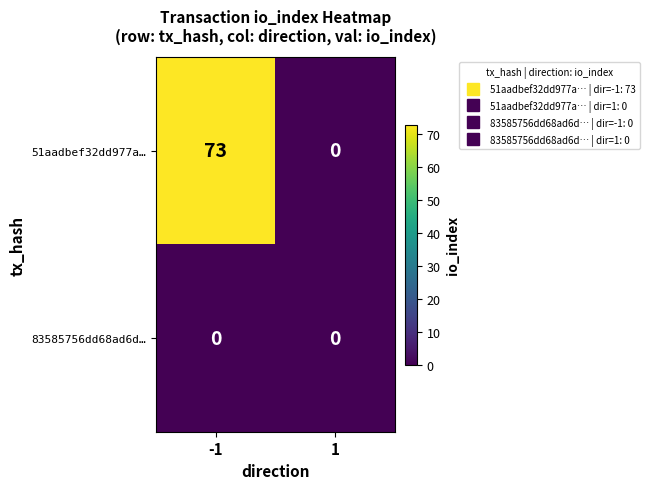

List the series in order of their peak value, highest first.

51aadbef32dd977a…, 83585756dd68ad6d…